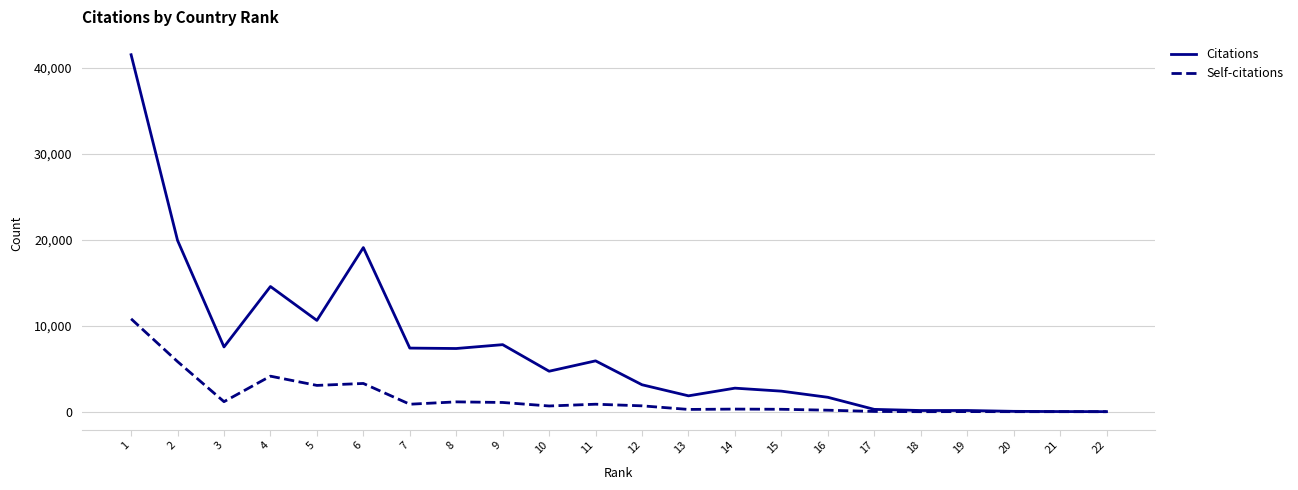

What is the highest value of the Citations series?

41553